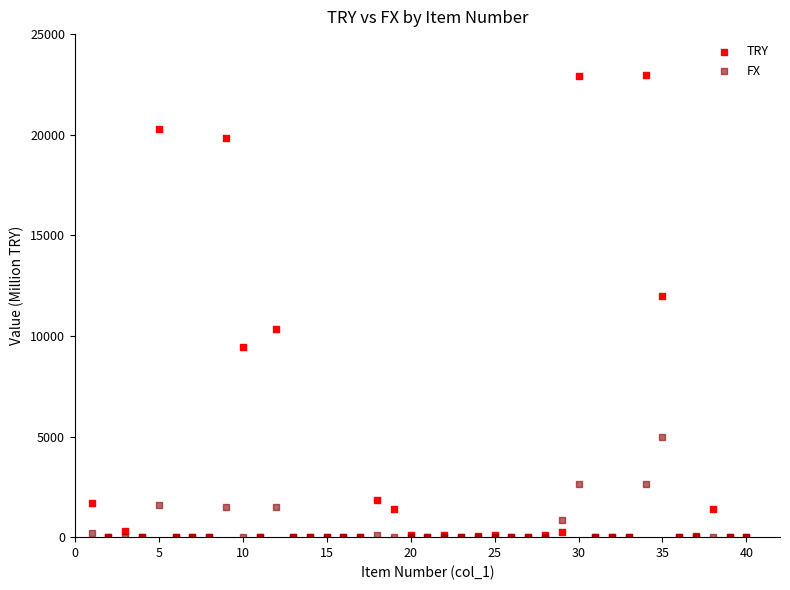

Across all series, what Y value is closest to 11474?

11973